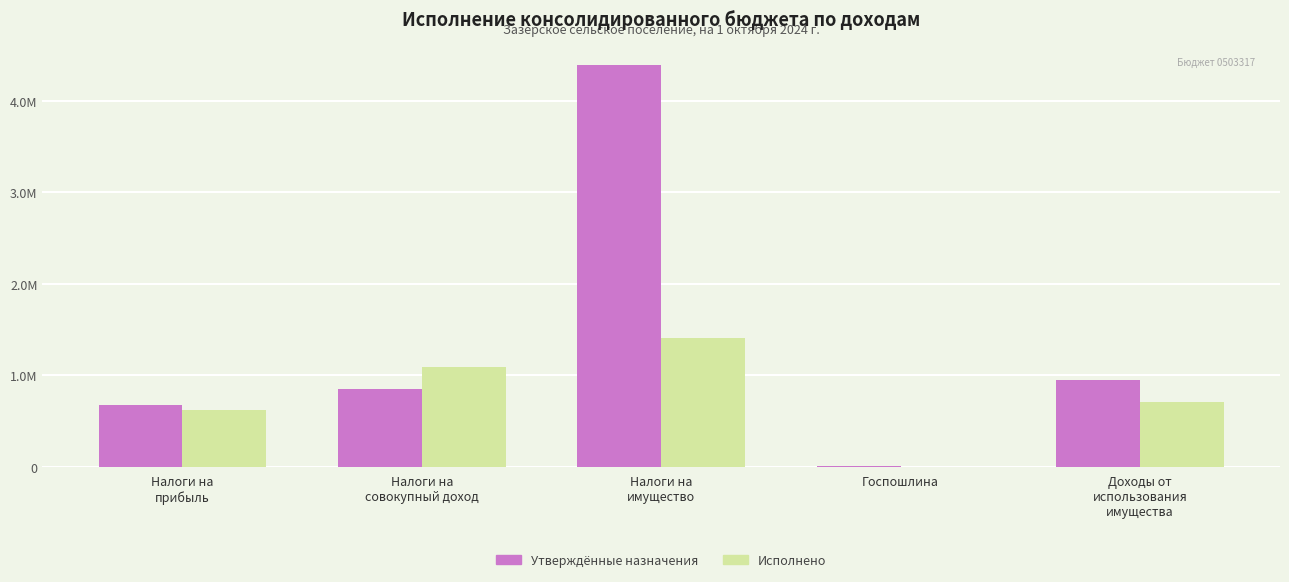

What are all the series names shown in the legend?

Утверждённые назначения, Исполнено